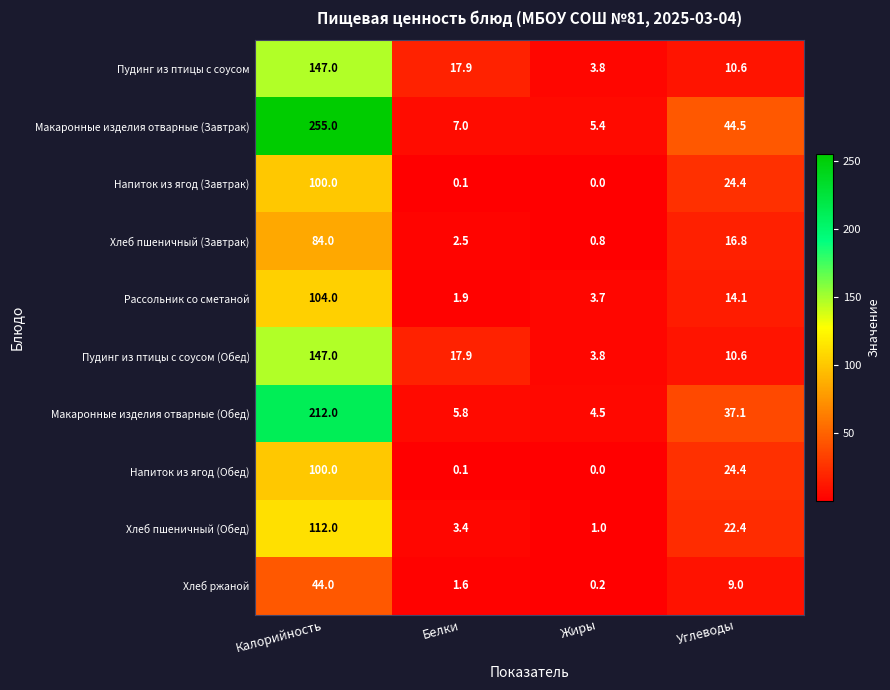

Is it true that Хлеб пшеничный (Завтрак) equals 16.8 at Углеводы?

True